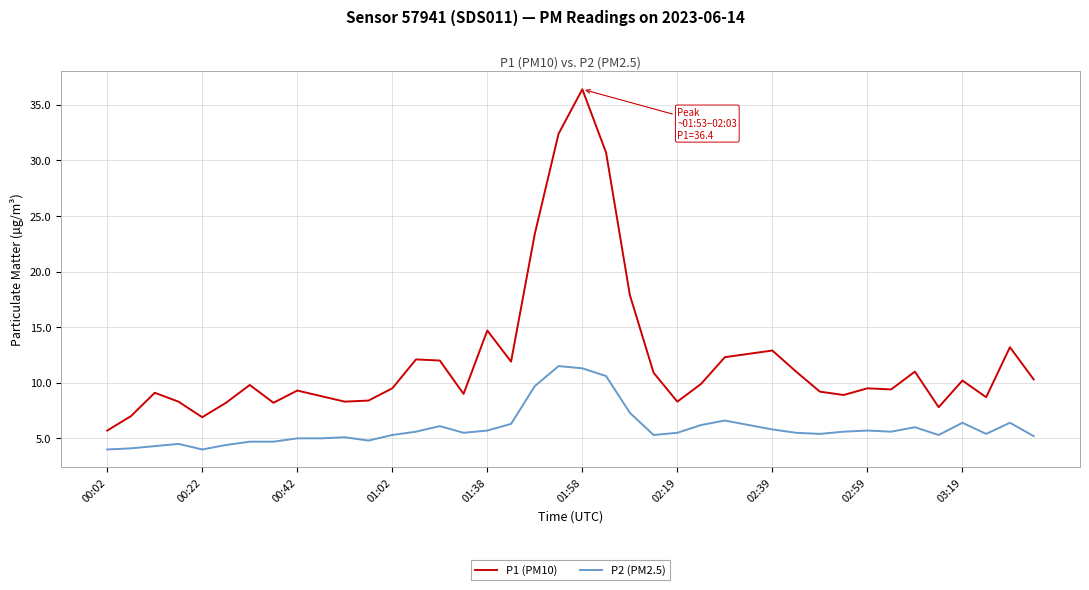

Which series has the widest spread of values?

P1 (PM10)